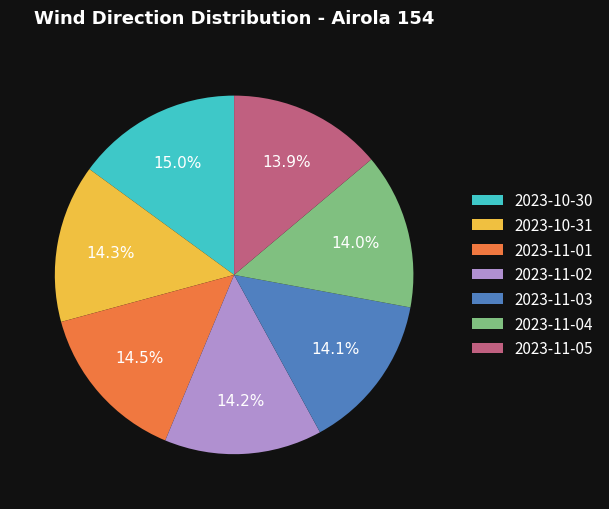

Approximately how many times larger is the value at 2023-11-02 compared to 2023-10-31?

1.0